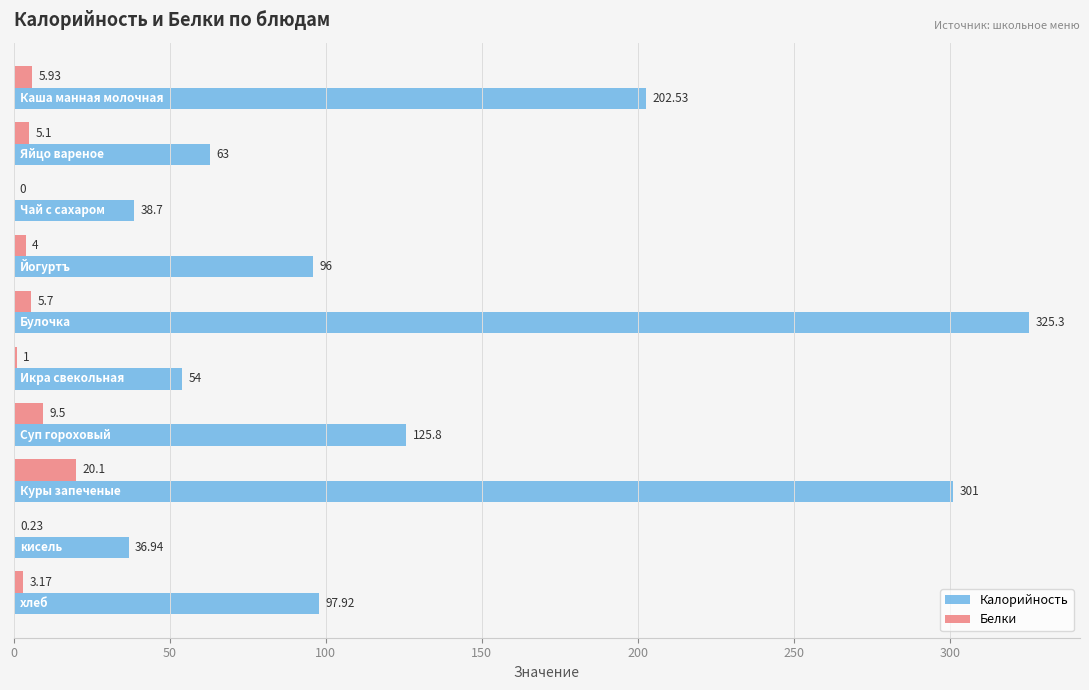

Count the number of categories in the chart.

10